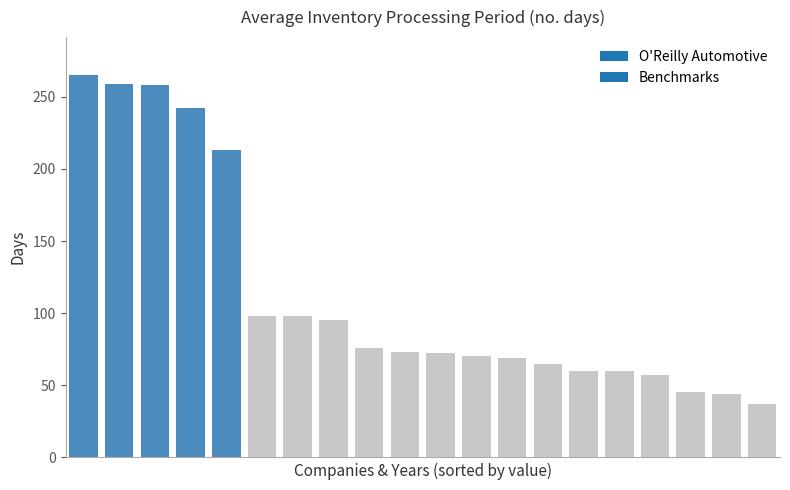

What is the value of the 4th bar from the left?

242